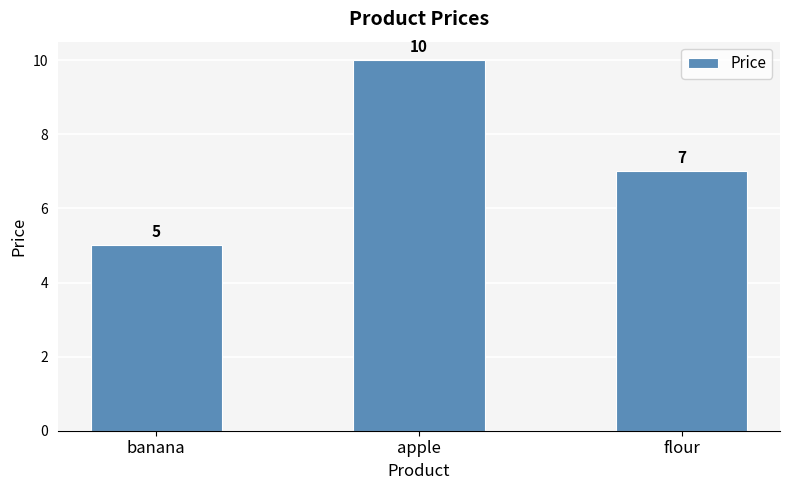

What is the change in value from apple to flour?

-3